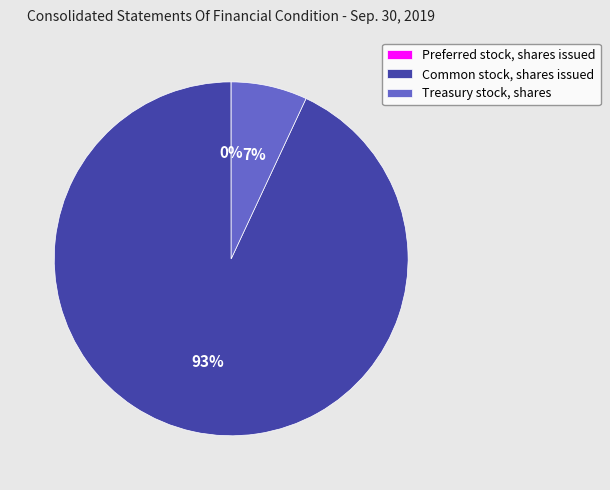

What is the majority slice?

Common stock, shares issued